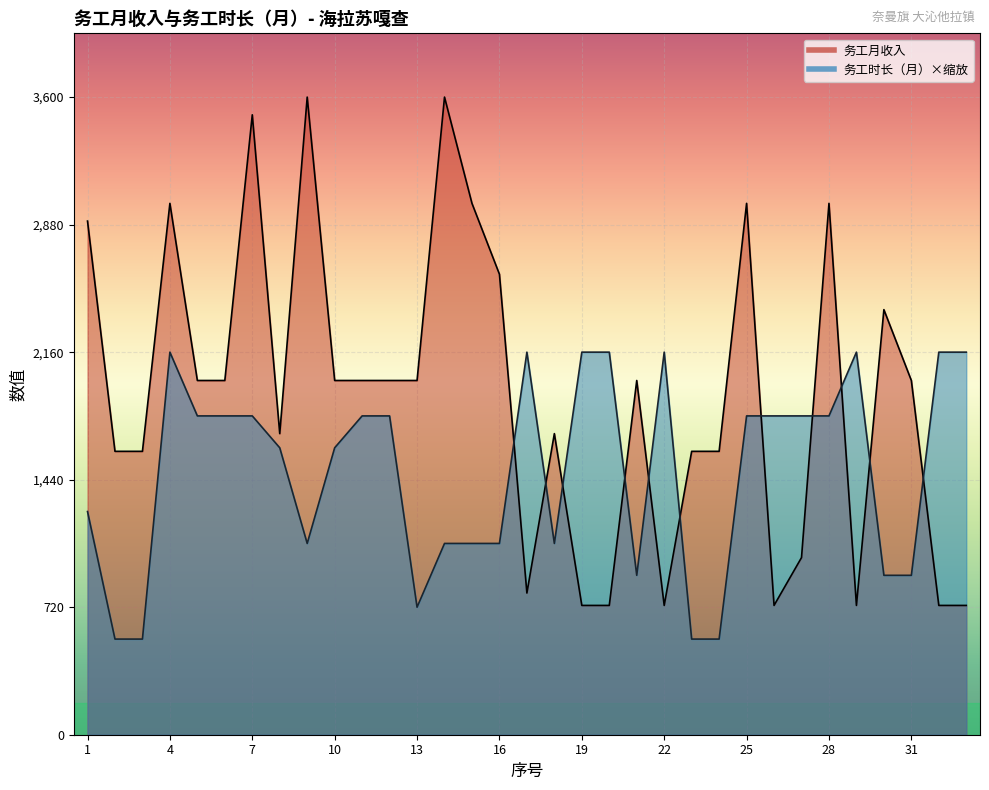

The 务工时长（月） series shows 2160 at 17. True or false?

True